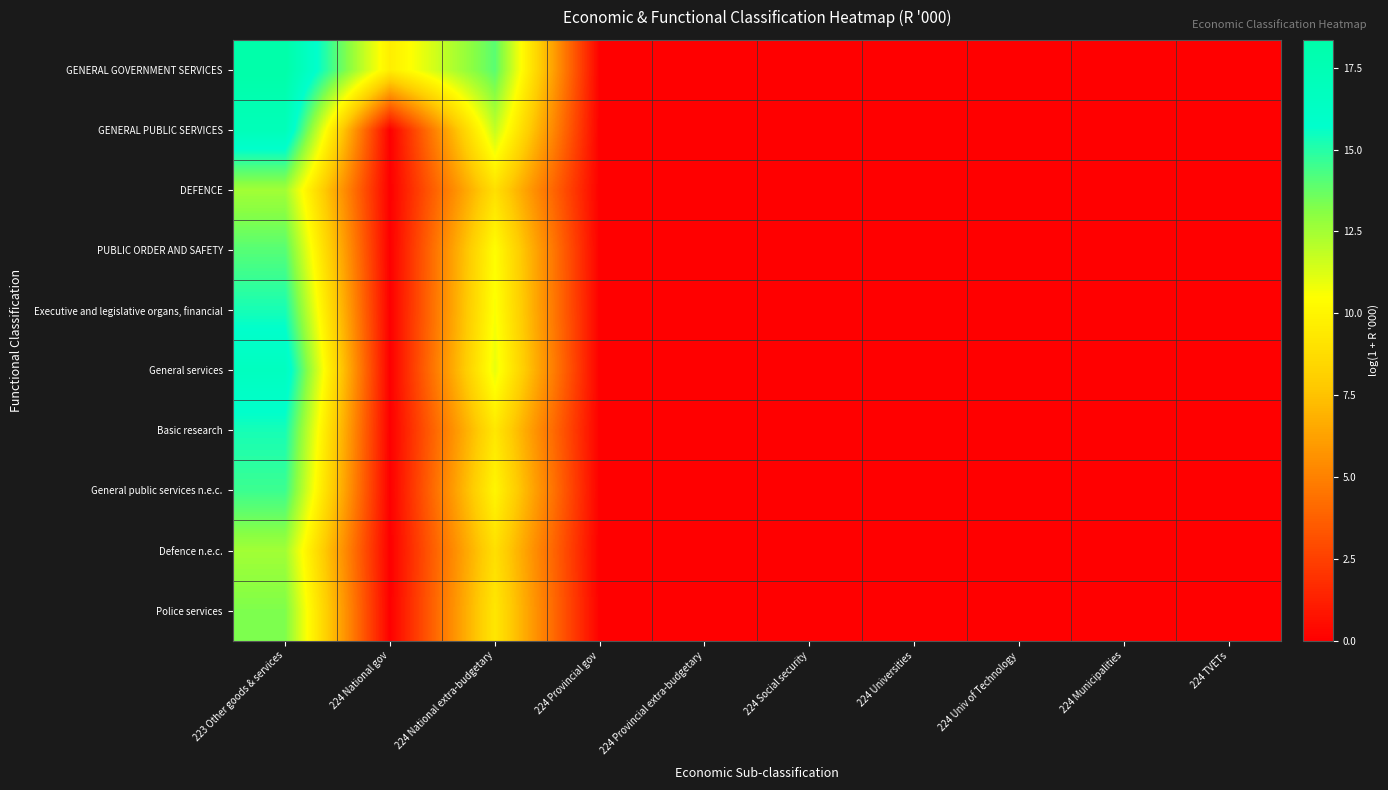

Reading right to left, list all the values displayed in this chart.

GENERAL GOVERNMENT SERVICES: 224 TVETs=0.0	224 Municipalities=0.0	224 Univ of Technology=0.0	224 Universities=0.0	224 Social security=0.0	224 Provincial extra-budgetary=0.0	224 Provincial gov=0.0	224 National extra-budgetary=14.0	224 National gov=9.6	223 Other goods & services=18.3
GENERAL PUBLIC SERVICES: 224 TVETs=0.0	224 Municipalities=0.0	224 Univ of Technology=0.0	224 Universities=0.0	224 Social security=0.0	224 Provincial extra-budgetary=0.0	224 Provincial gov=0.0	224 National extra-budgetary=11.8	224 National gov=0.0	223 Other goods & services=17.2
DEFENCE: 224 TVETs=0.0	224 Municipalities=0.0	224 Univ of Technology=0.0	224 Universities=0.0	224 Social security=0.0	224 Provincial extra-budgetary=0.0	224 Provincial gov=0.0	224 National extra-budgetary=8.9	224 National gov=0.0	223 Other goods & services=12.5
PUBLIC ORDER AND SAFETY: 224 TVETs=0.0	224 Municipalities=0.0	224 Univ of Technology=0.0	224 Universities=0.0	224 Social security=0.0	224 Provincial extra-budgetary=0.0	224 Provincial gov=0.0	224 National extra-budgetary=10.4	224 National gov=0.0	223 Other goods & services=14.0
Executive and legislative organs, financial: 224 TVETs=0.0	224 Municipalities=0.0	224 Univ of Technology=0.0	224 Universities=0.0	224 Social security=0.0	224 Provincial extra-budgetary=0.0	224 Provincial gov=0.0	224 National extra-budgetary=10.6	224 National gov=0.0	223 Other goods & services=15.3
General services: 224 TVETs=0.0	224 Municipalities=0.0	224 Univ of Technology=0.0	224 Universities=0.0	224 Social security=0.0	224 Provincial extra-budgetary=0.0	224 Provincial gov=0.0	224 National extra-budgetary=11.0	224 National gov=0.0	223 Other goods & services=16.7
Basic research: 224 TVETs=0.0	224 Municipalities=0.0	224 Univ of Technology=0.0	224 Universities=0.0	224 Social security=0.0	224 Provincial extra-budgetary=0.0	224 Provincial gov=0.0	224 National extra-budgetary=9.3	224 National gov=0.0	223 Other goods & services=15.3
General public services n.e.c.: 224 TVETs=0.0	224 Municipalities=0.0	224 Univ of Technology=0.0	224 Universities=0.0	224 Social security=0.0	224 Provincial extra-budgetary=0.0	224 Provincial gov=0.0	224 National extra-budgetary=10.0	224 National gov=0.0	223 Other goods & services=14.6
Defence n.e.c.: 224 TVETs=0.0	224 Municipalities=0.0	224 Univ of Technology=0.0	224 Universities=0.0	224 Social security=0.0	224 Provincial extra-budgetary=0.0	224 Provincial gov=0.0	224 National extra-budgetary=8.9	224 National gov=0.0	223 Other goods & services=12.5
Police services: 224 TVETs=0.0	224 Municipalities=0.0	224 Univ of Technology=0.0	224 Universities=0.0	224 Social security=0.0	224 Provincial extra-budgetary=0.0	224 Provincial gov=0.0	224 National extra-budgetary=9.3	224 National gov=0.0	223 Other goods & services=13.3